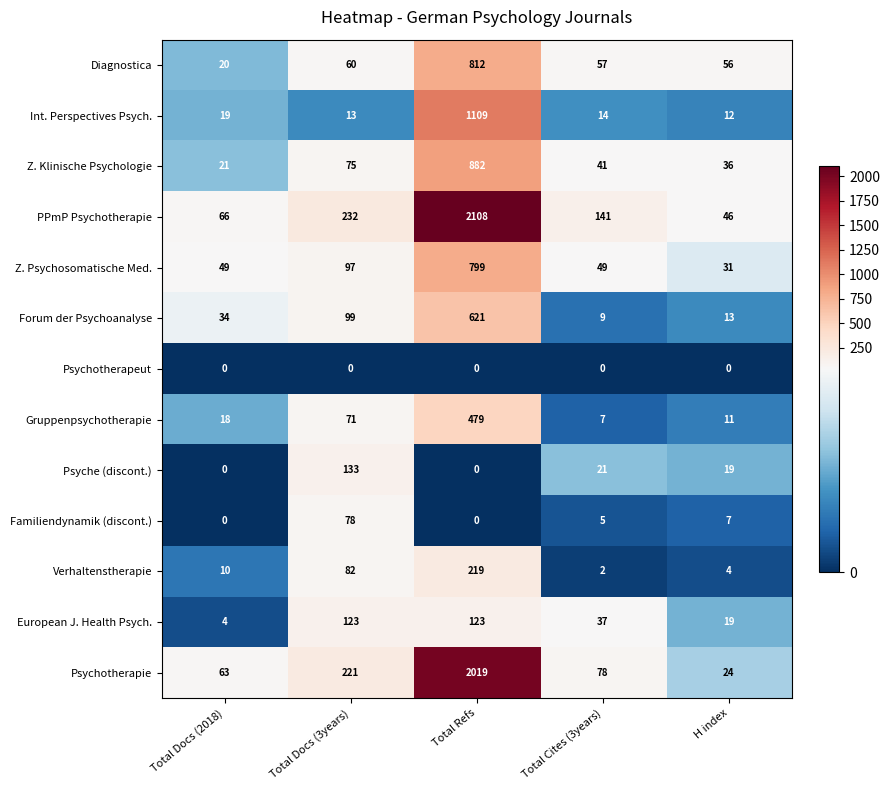

At how many categories does at least one series exceed 773?

1